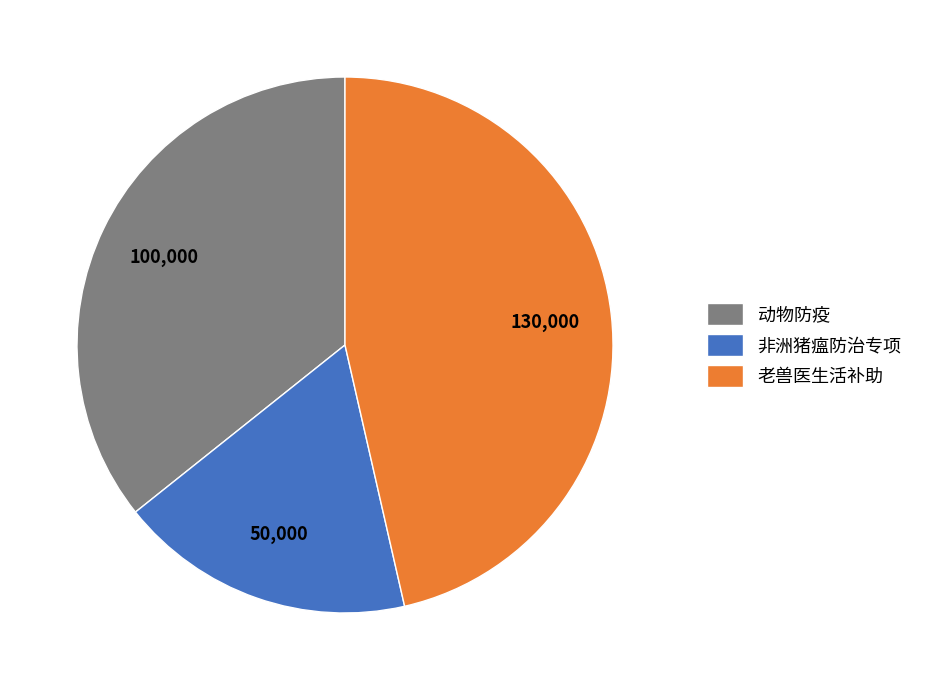

Rank the categories by value from lowest to highest.

非洲猪瘟防治专项, 动物防疫, 老兽医生活补助